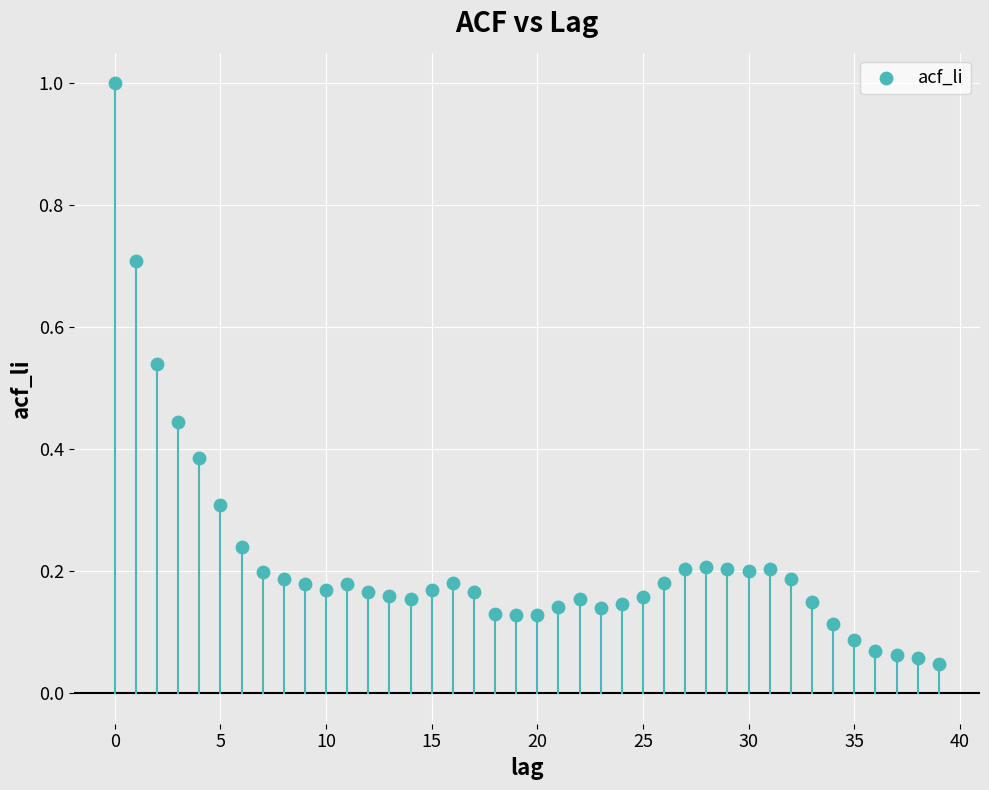

What is the range of Y values (max minus min)?

1.0